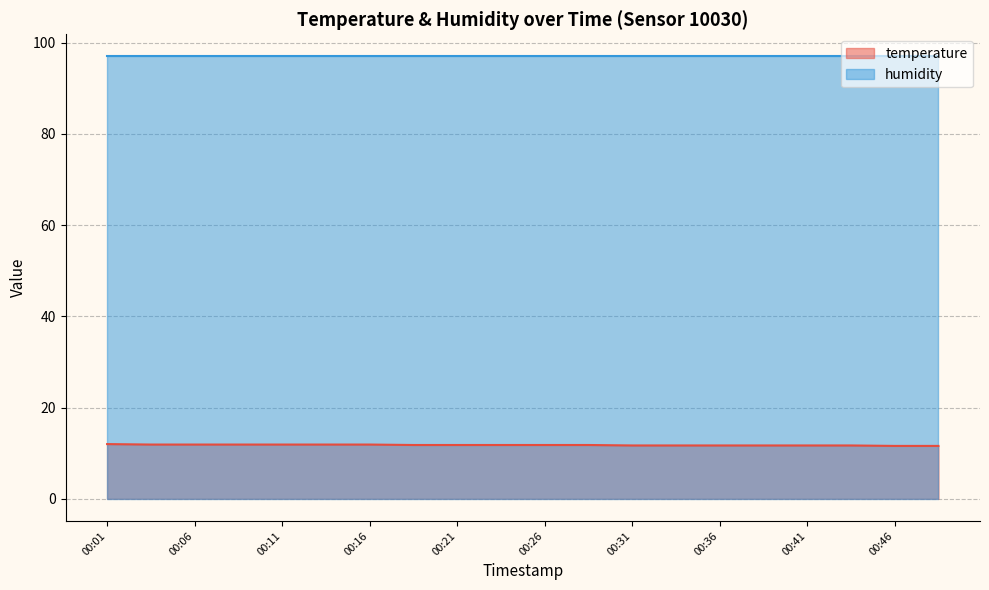

Approximately how many times larger is the value at 00:26 compared to 00:13?

1.0